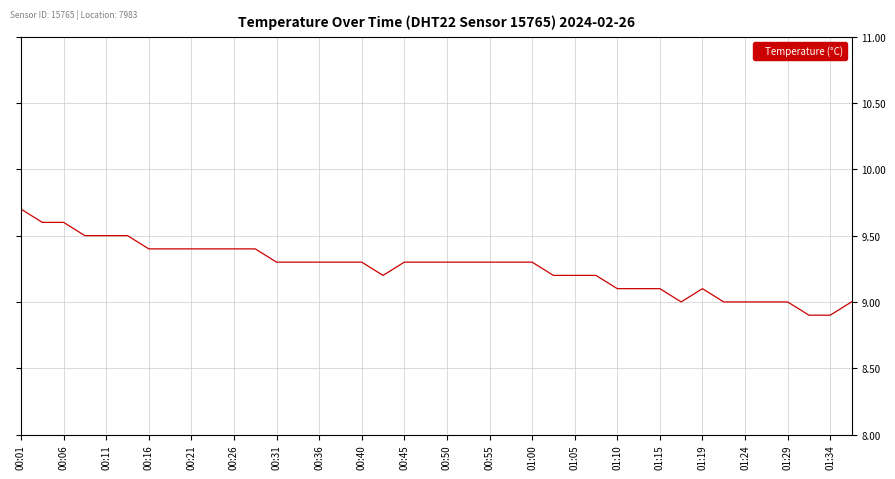

How many lines are shown in the chart?

1